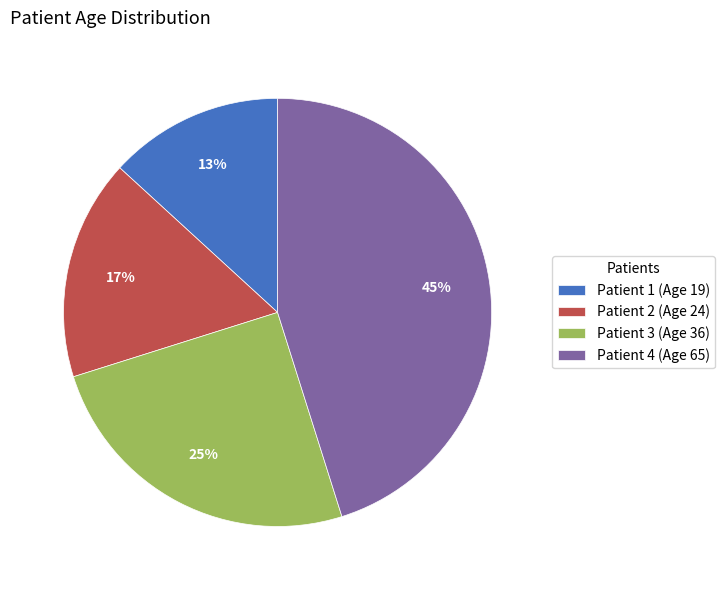

Approximately how many times larger is the value at Patient 1 compared to Patient 4?

0.3